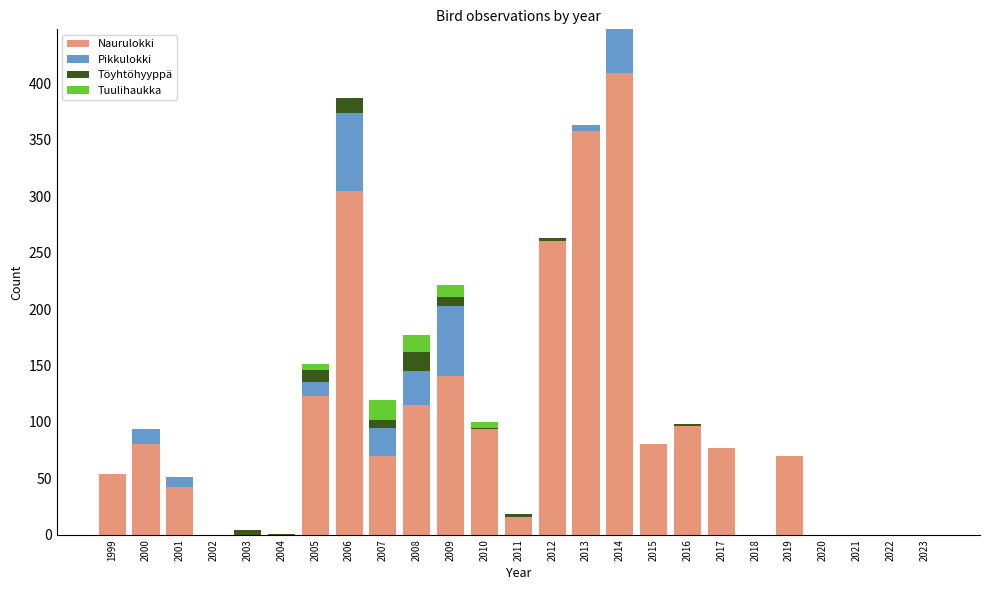

What is the sum of all Naurulokki values?

2390